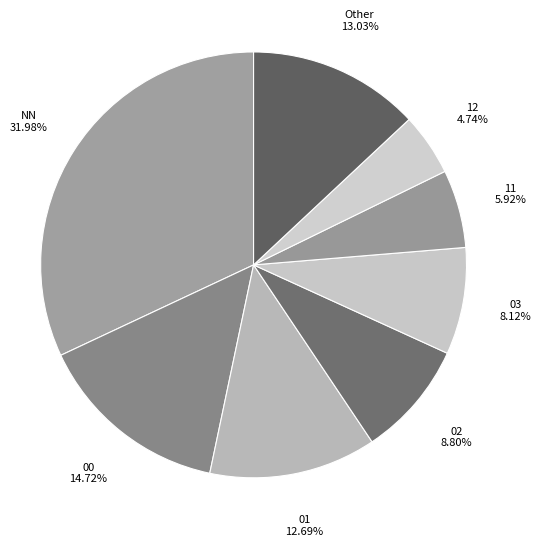

Combined, what portion of the pie is 11 and 12?

10.7%